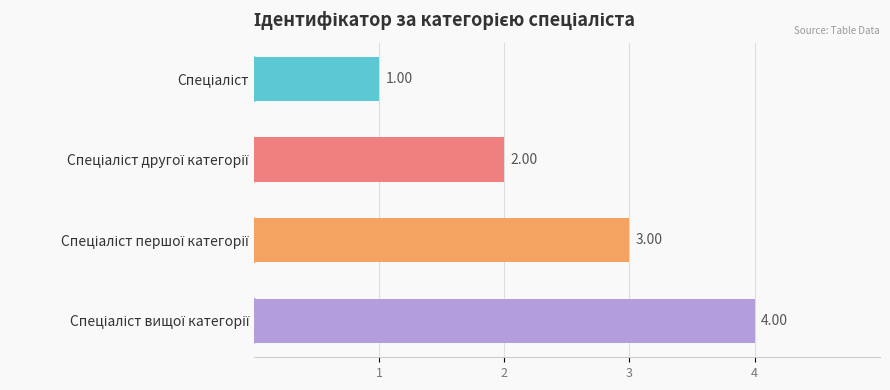

What is the difference between the maximum and minimum values?

3